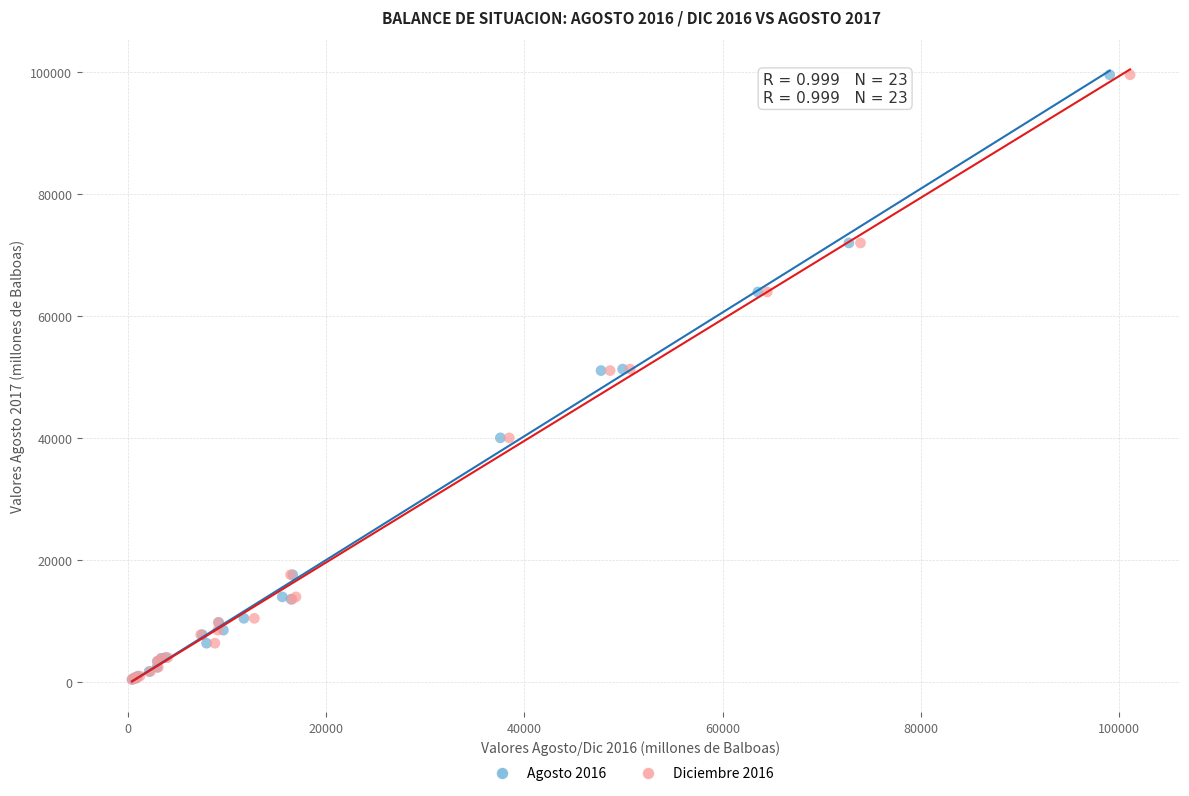

What are all the series names shown in the legend?

Agosto 2016, Diciembre 2016